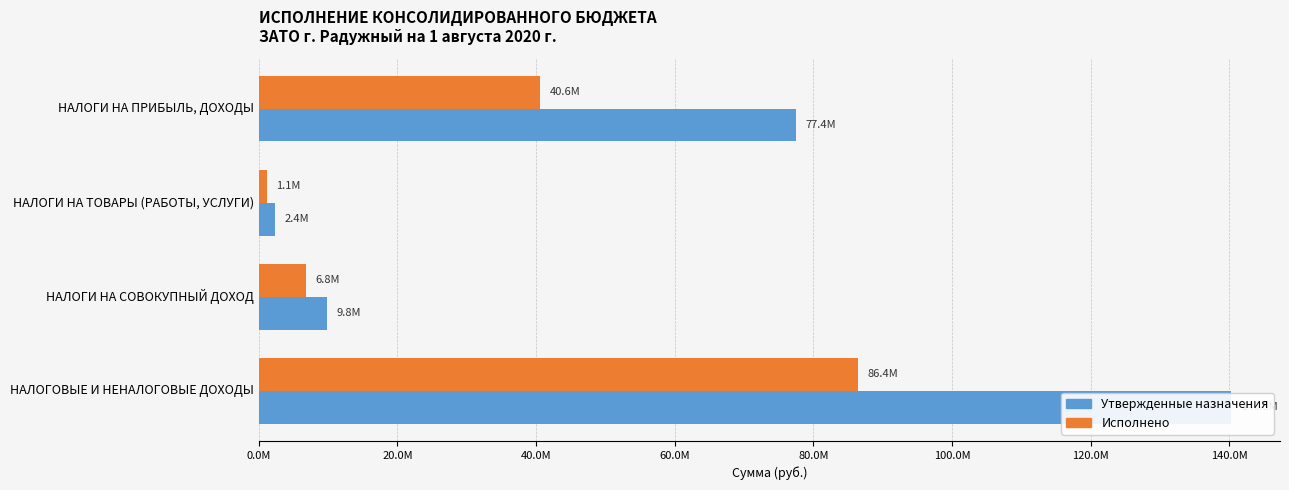

List the series in order of their overall mean, lowest first.

Исполнено, Утвержденные назначения